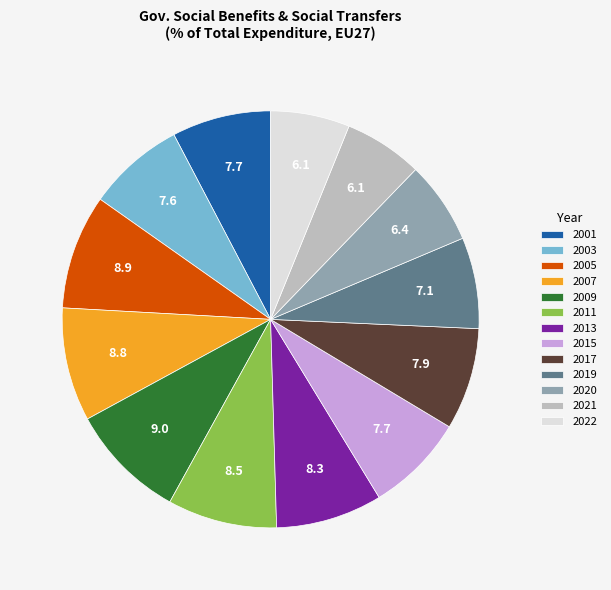

Does 2015 represent more than half of the total?

No